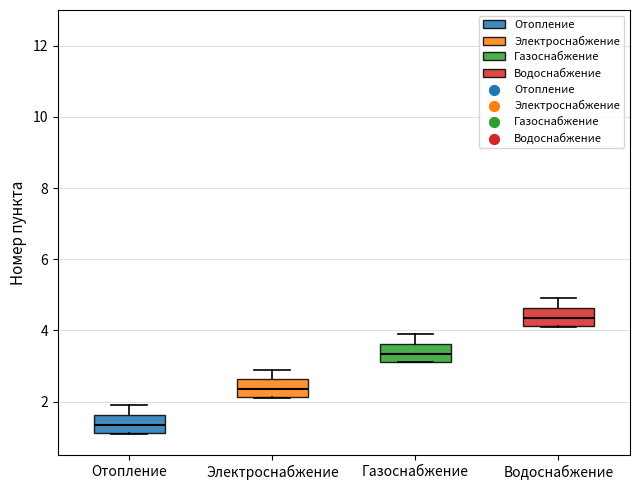

Where does the upper whisker of the box for Газоснабжение end on the y-axis? The values are not printed on the chart, so give them approximately, as read against the axis.

4.0